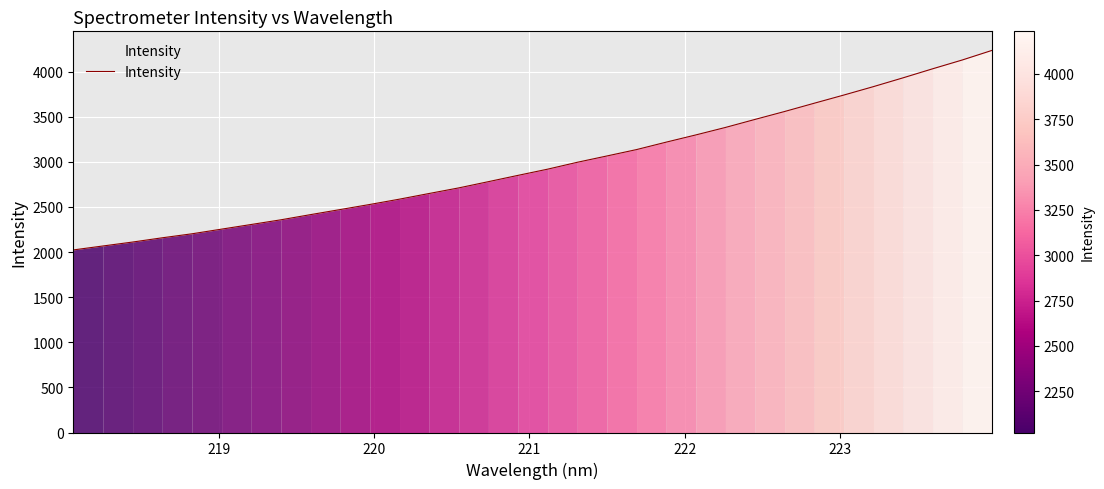

What is the greatest value displayed?

4233.9